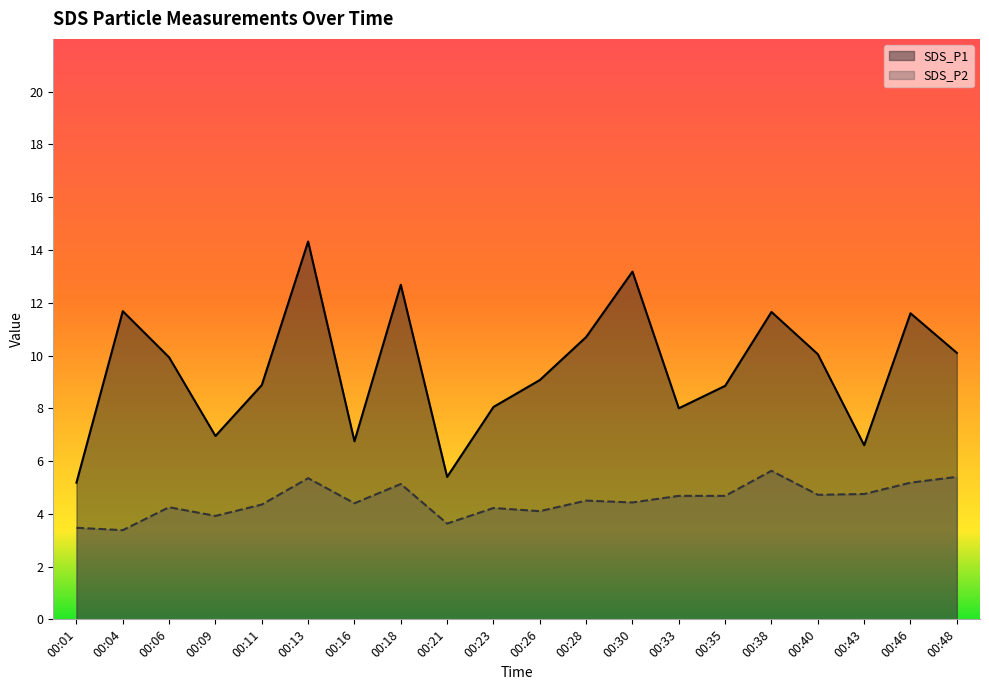

At which label does SDS_P1 reach its peak?

00:13